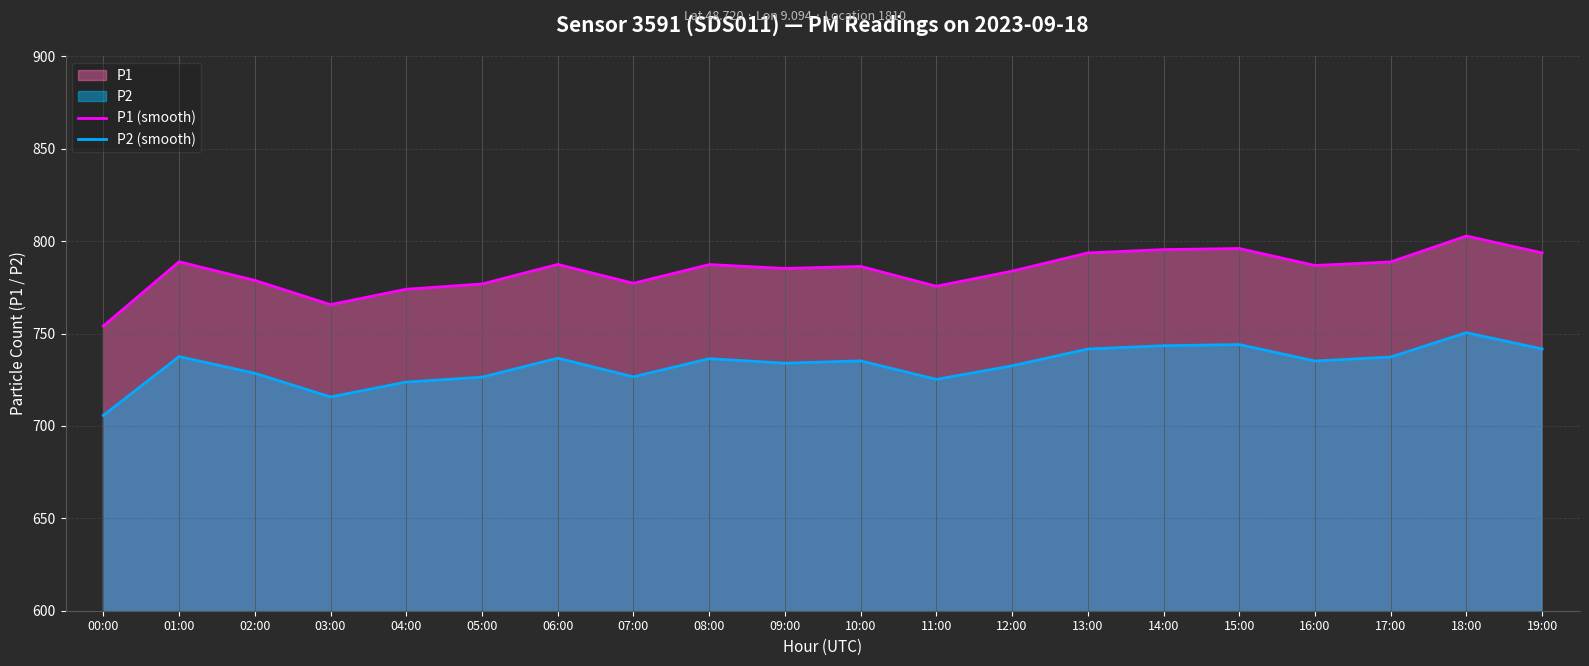

Rank the series at 15:00 from highest to lowest value.

P1 (smooth), P2 (smooth)